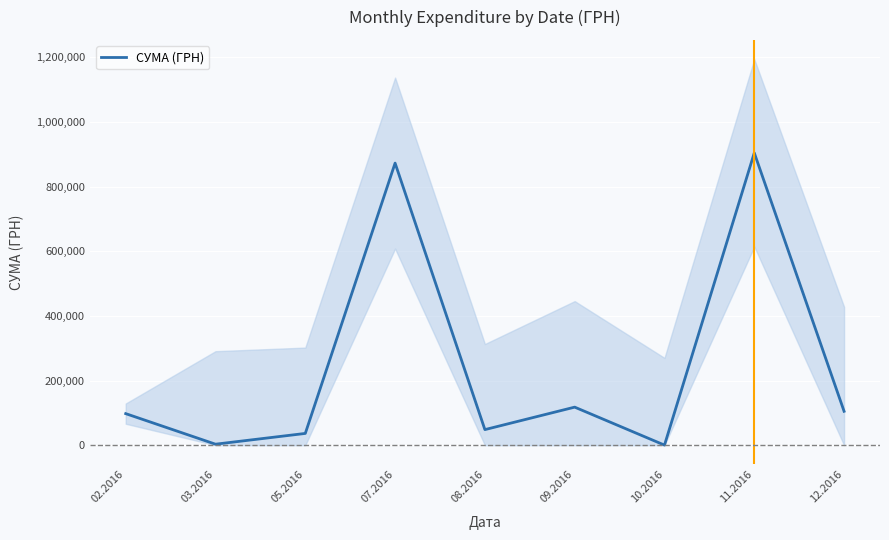

Reading left to right, transcribe all the data shown in this chart.

97626.1	3088.4	36398.0	872474.0	48215.8	117723.5	265.6	904132.1	104899.0